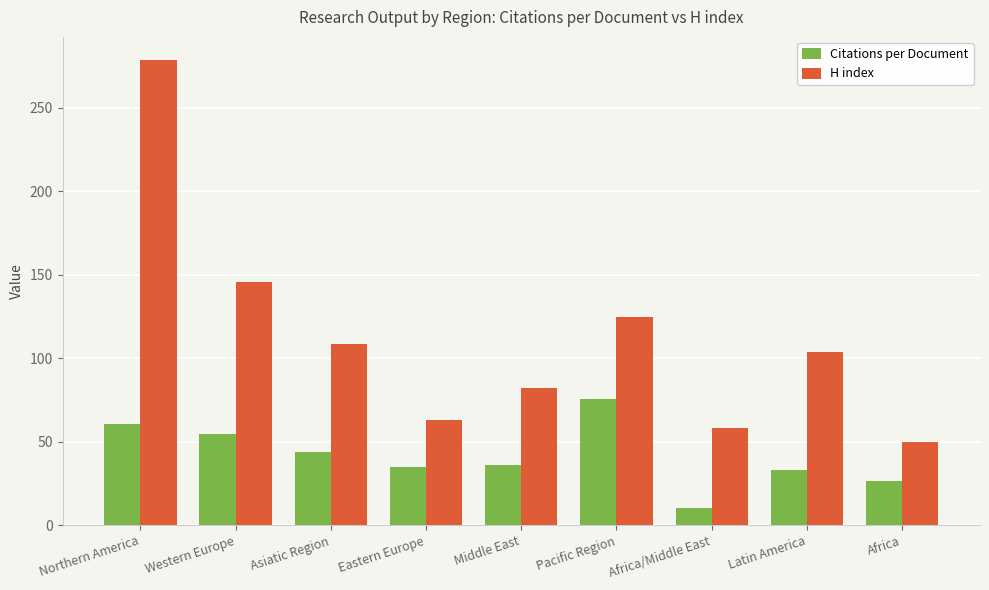

How many series are shown in this chart?

2